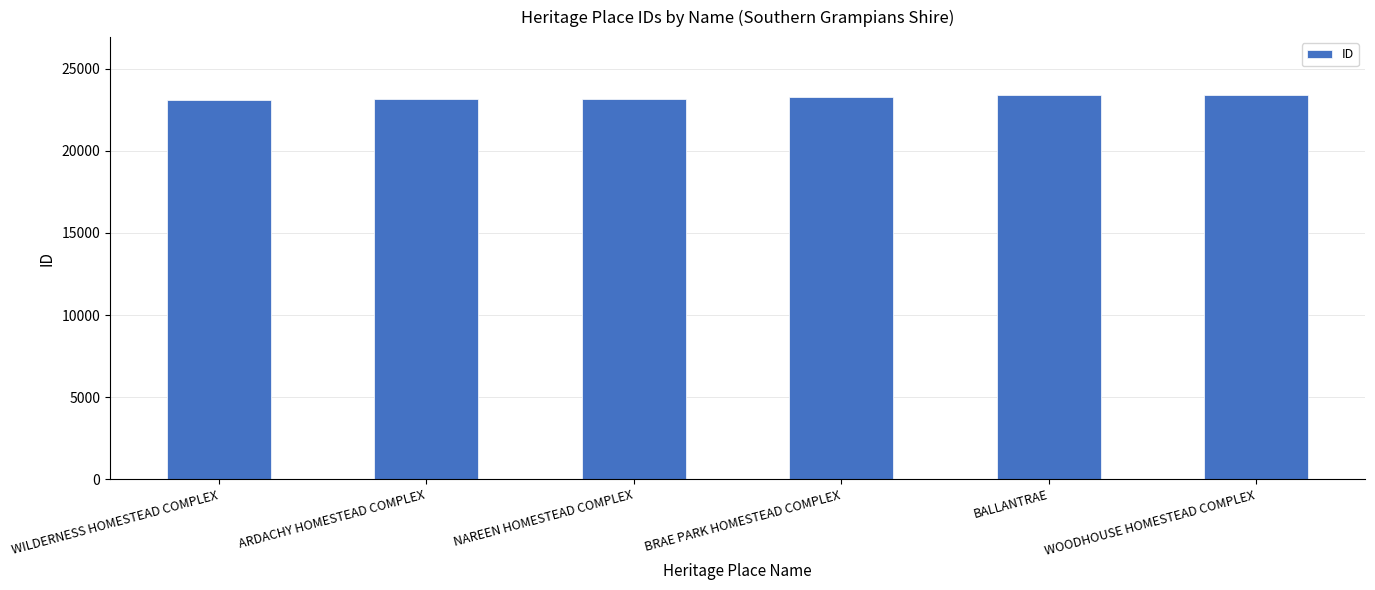

What is the label of the 2nd bar from the right?

BALLANTRAE